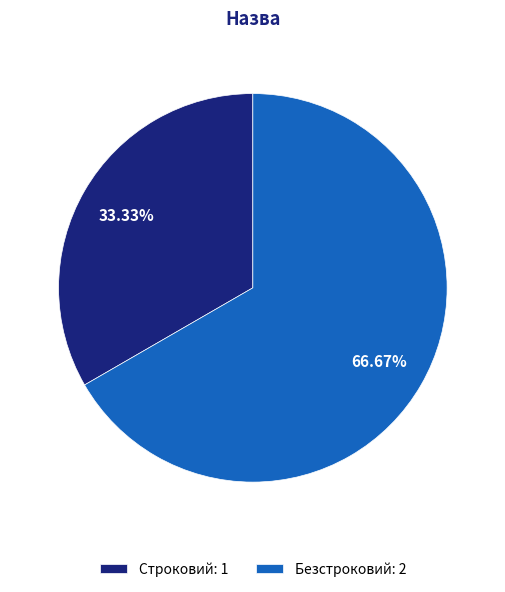

True or false: Безстроковий accounts for 58% of the total.

False